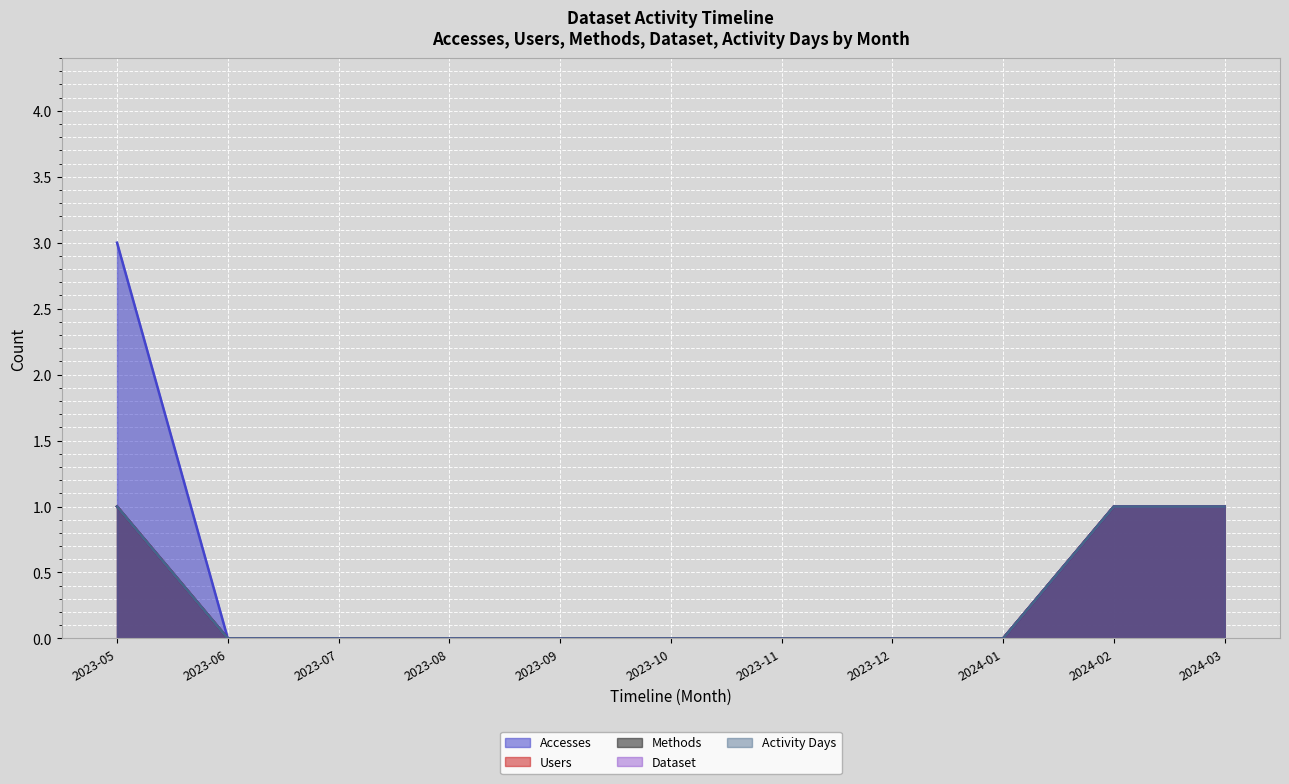

The Users series shows 0 at 2023-12. True or false?

True